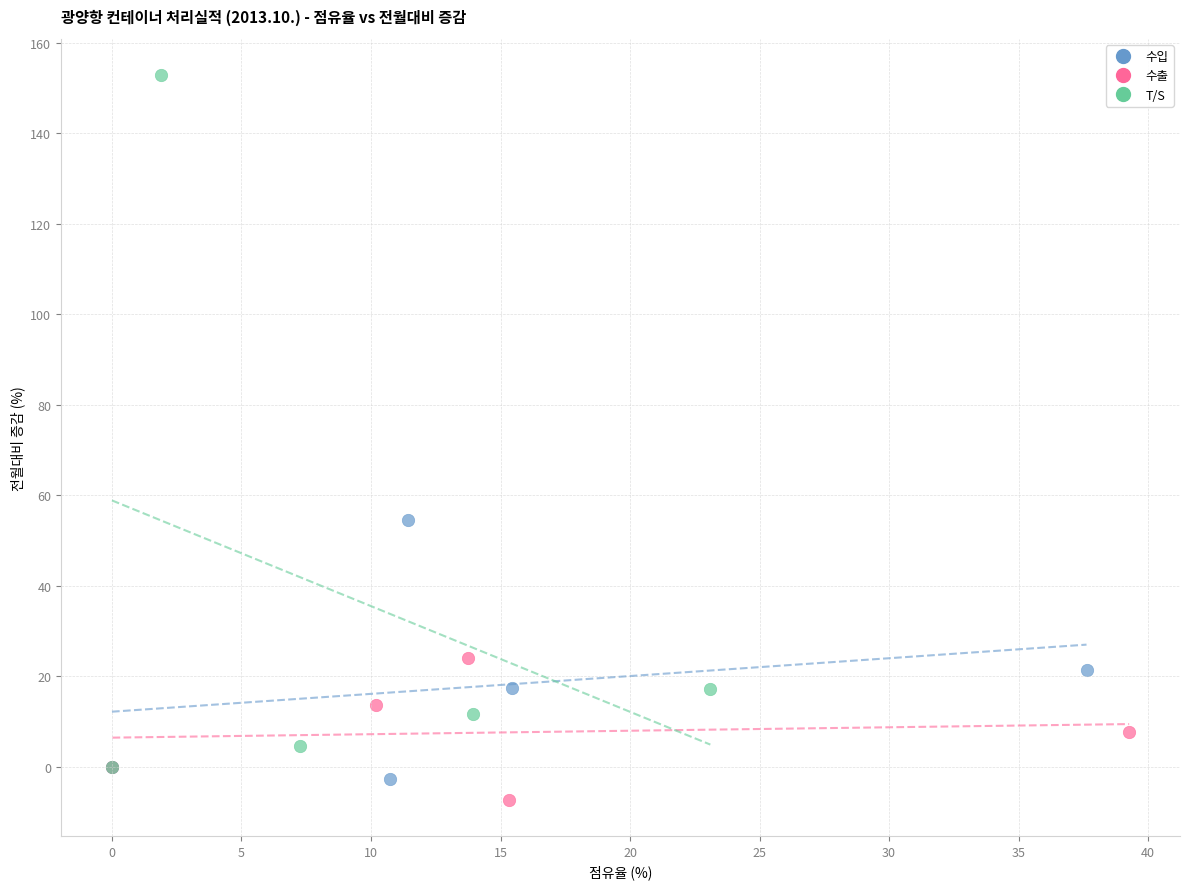

What are all the series names shown in the legend?

수입, 수출, T/S